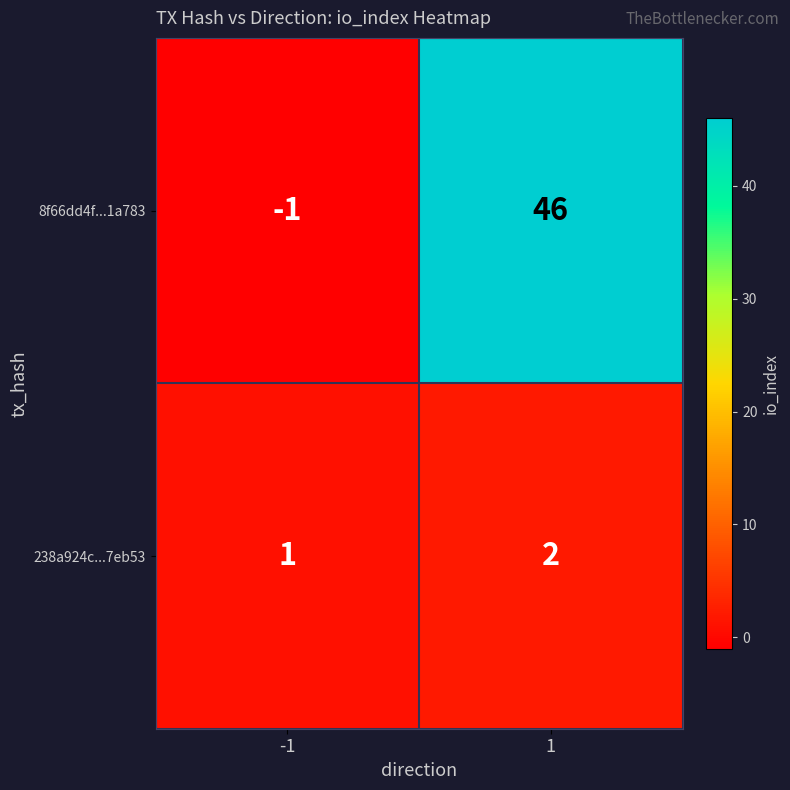

What is the spread (max minus min) of values at -1?

2